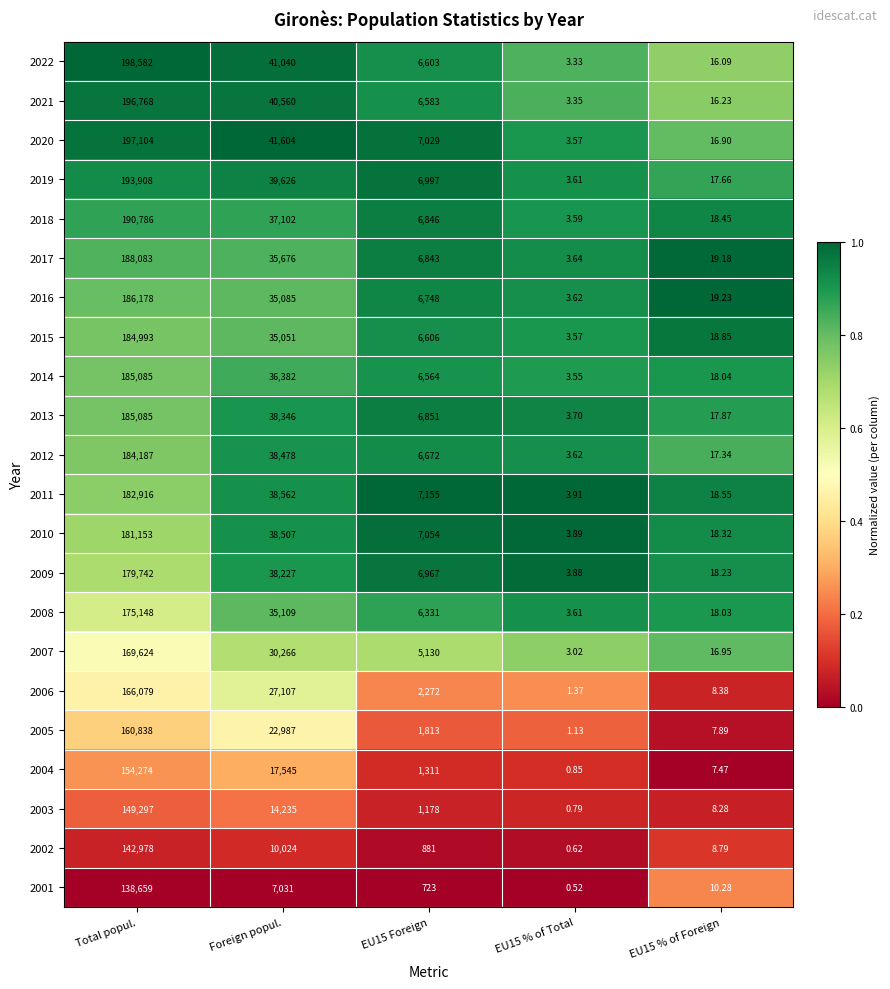

What is the total value across all series at EU15 Foreign?

115157.0